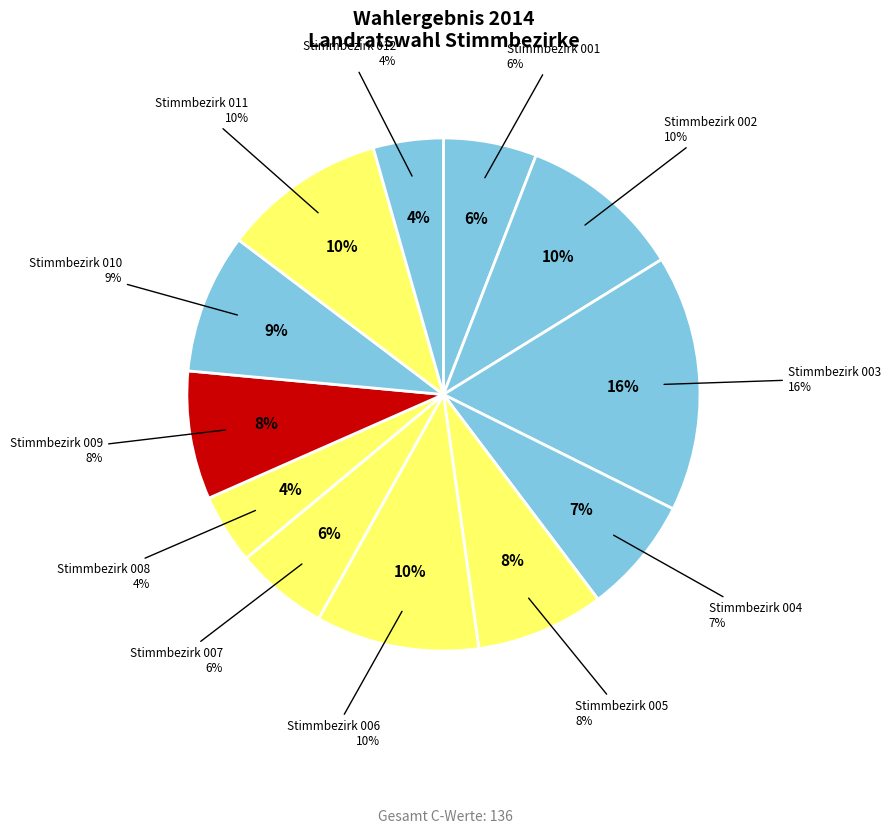

How many segments does this pie chart have?

12